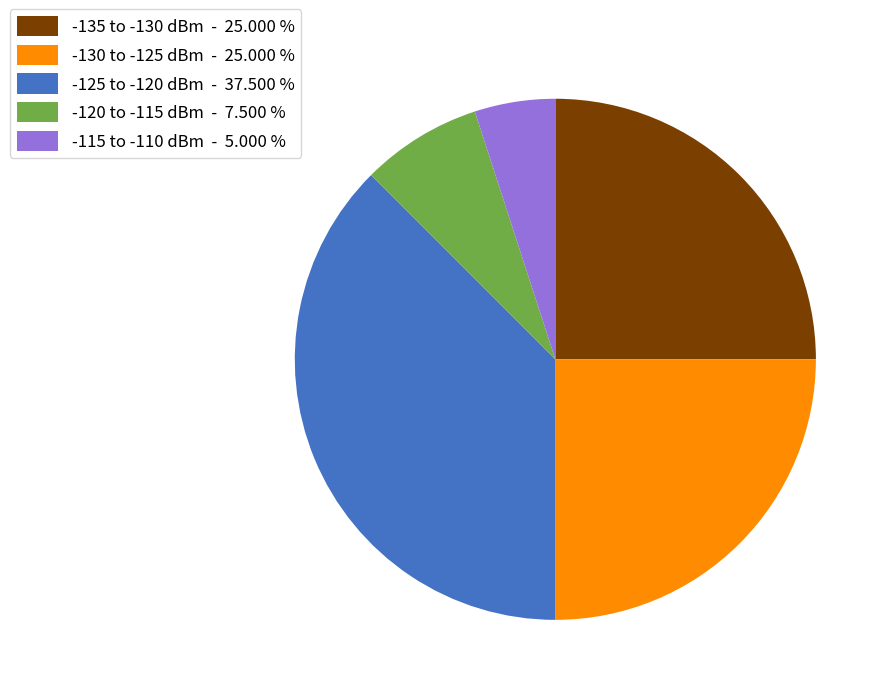

Is there a majority slice in this chart?

No